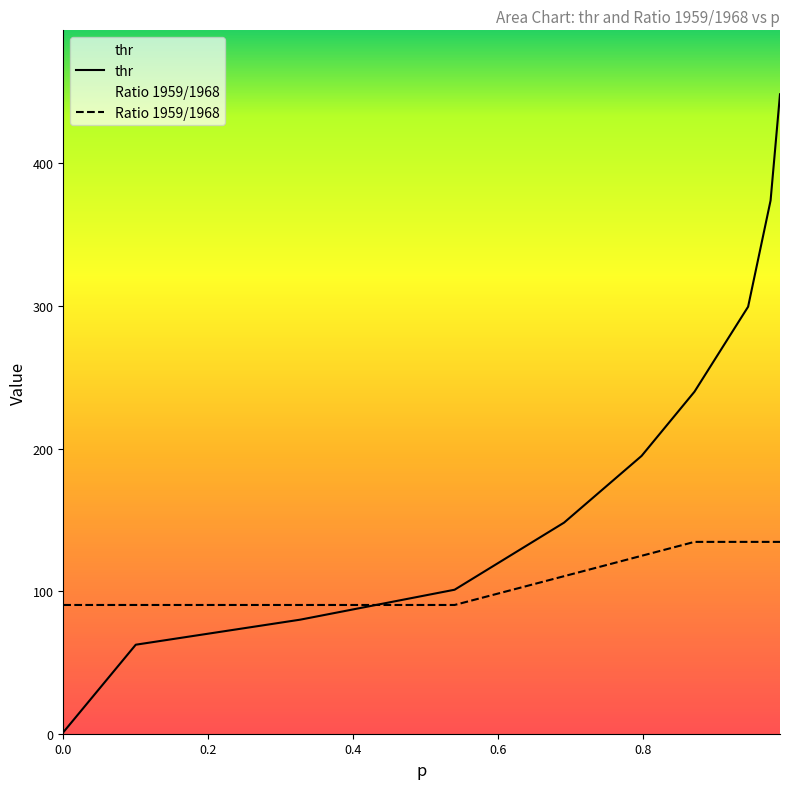

How many lines are shown in the chart?

2